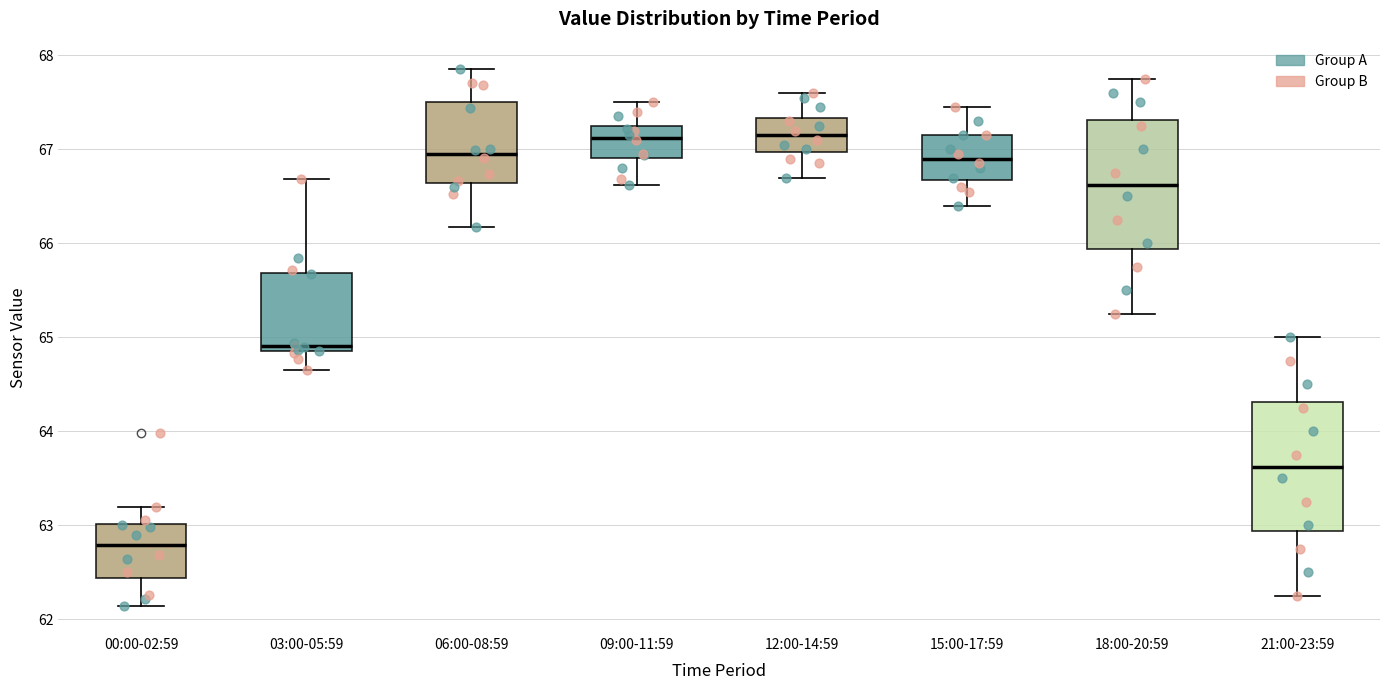

Where does the upper whisker of the box for 15:00-17:59 end on the y-axis? The values are not printed on the chart, so give them approximately, as read against the axis.

67.5